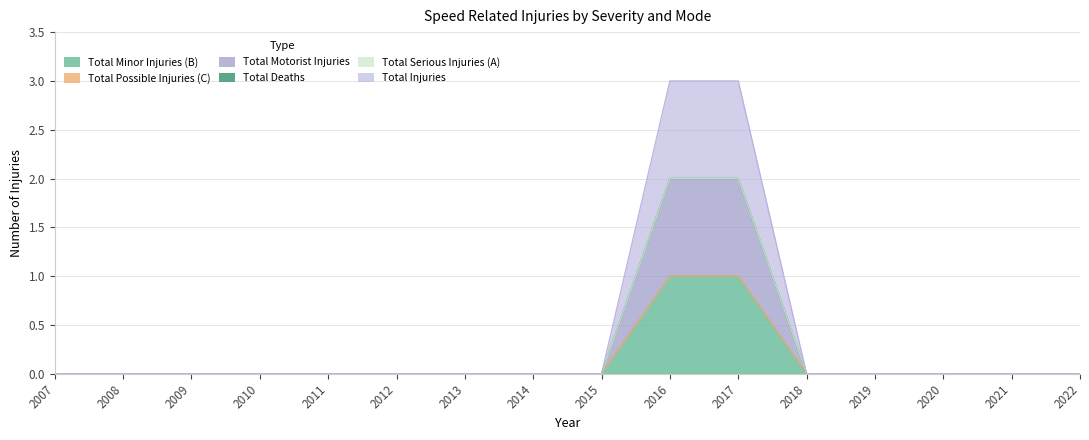

Which series has the widest spread of values?

Total Injuries